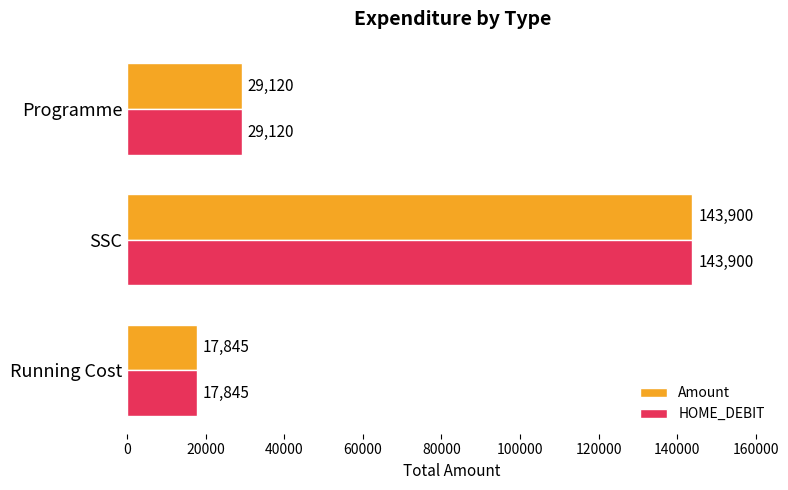

Rank the categories by Amount value from lowest to highest.

Running Cost, Programme, SSC